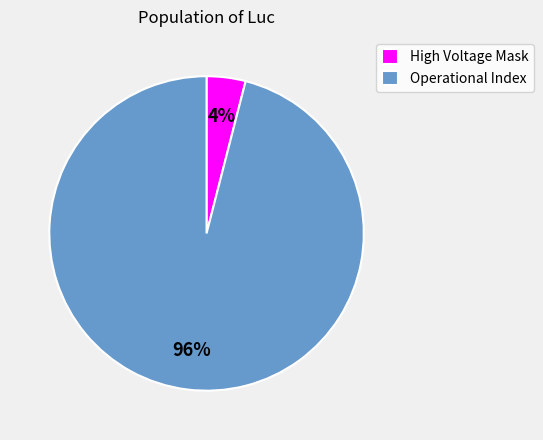

Which category has the biggest portion of the pie?

Operational Index